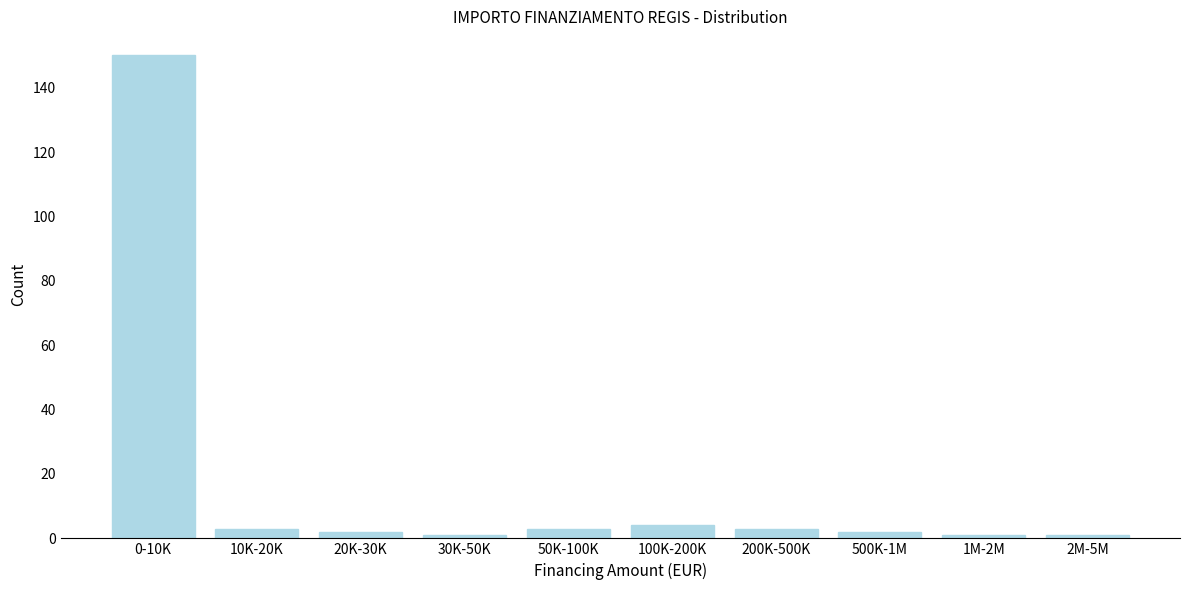

Reading left to right, what are all the values shown in this chart?

0-10K=150	10K-20K=3	20K-30K=2	30K-50K=1	50K-100K=3	100K-200K=4	200K-500K=3	500K-1M=2	1M-2M=1	2M-5M=1